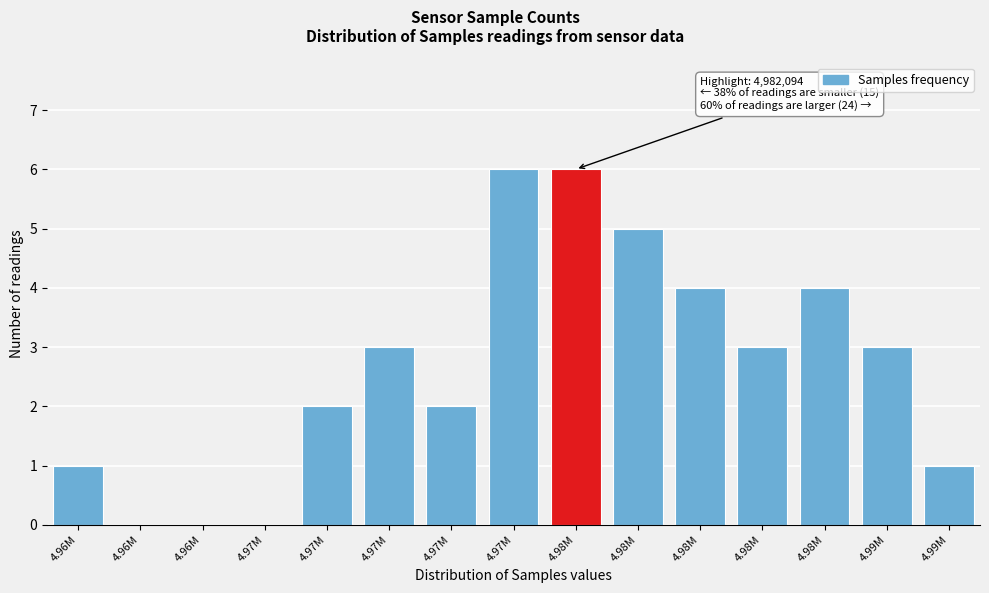

How many distinct data groups are displayed?

1